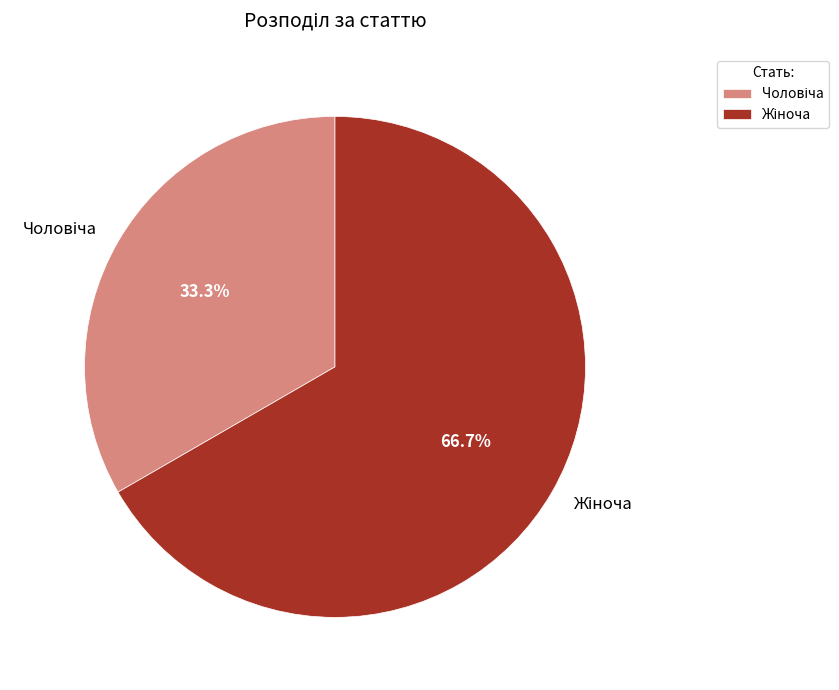

Is there a majority slice in this chart?

Yes